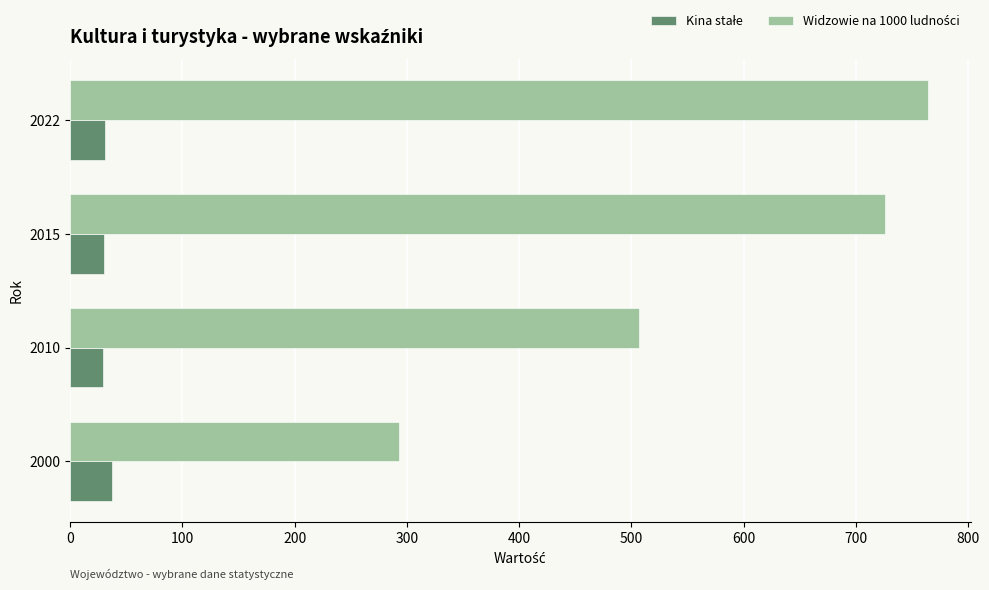

Count the number of data series in this chart.

2